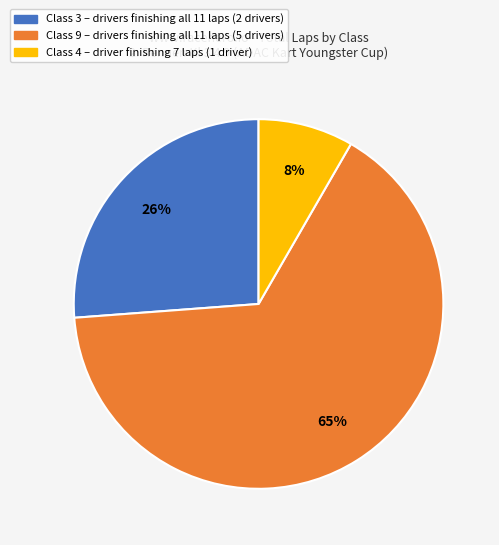

Does any single category account for the majority?

Yes